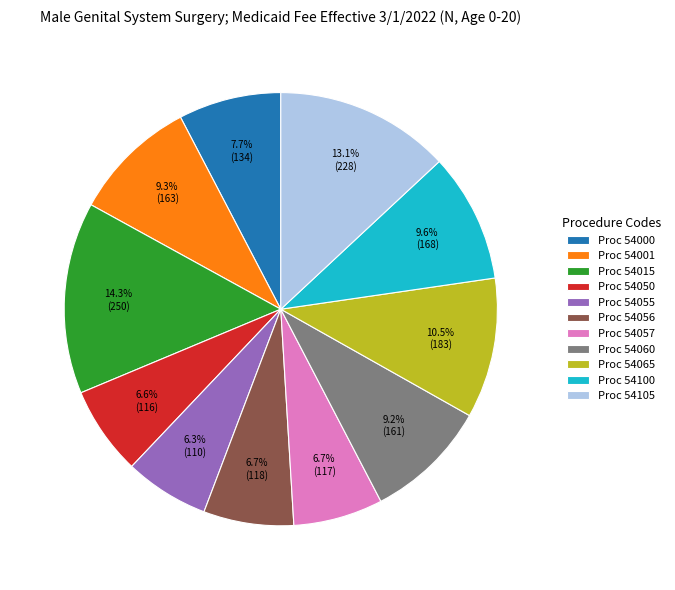

Does any single category account for the majority?

No